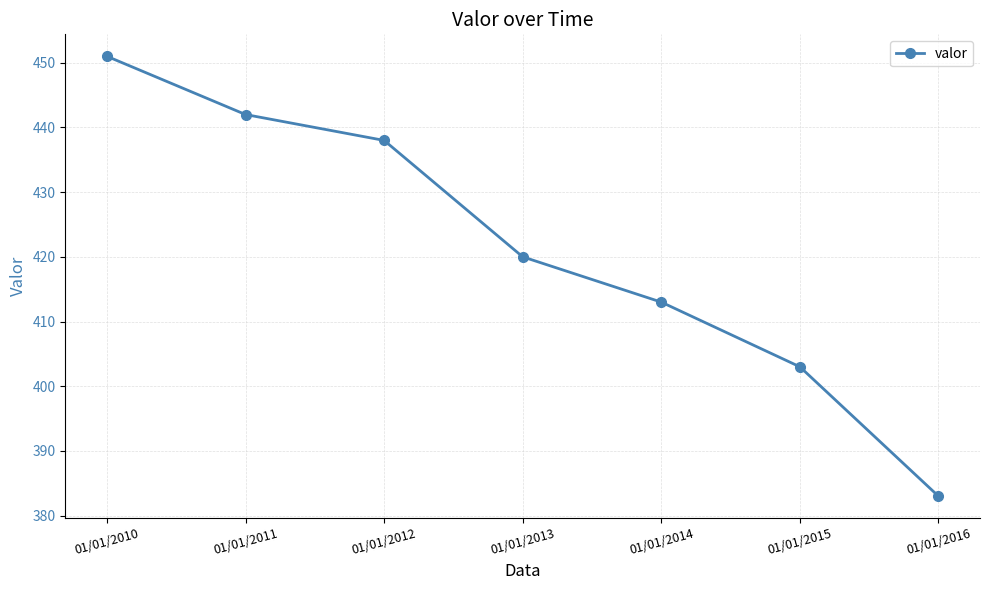

What is the value of the 1st point from the left?

451